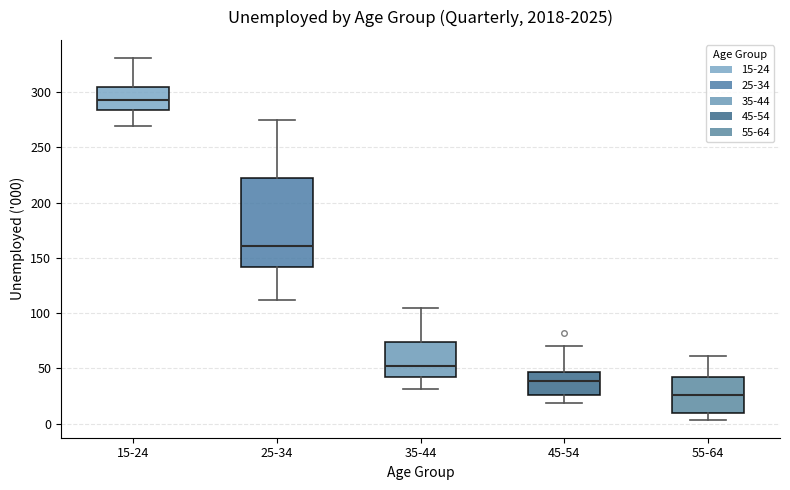

Which box has the lowest median line?

55-64